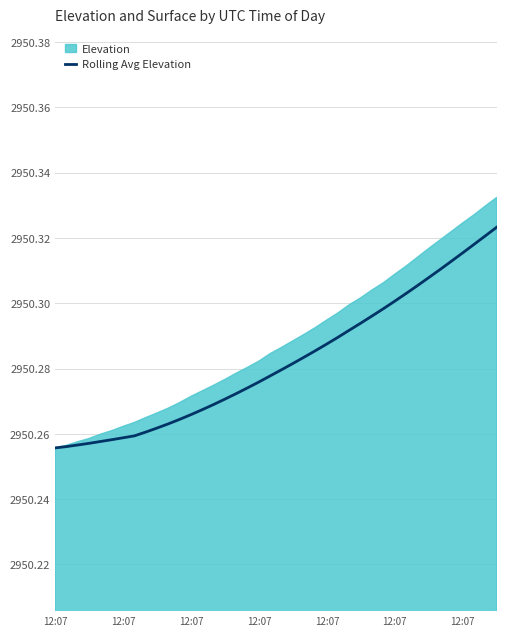

What is the approximate value at 35?

2950.3